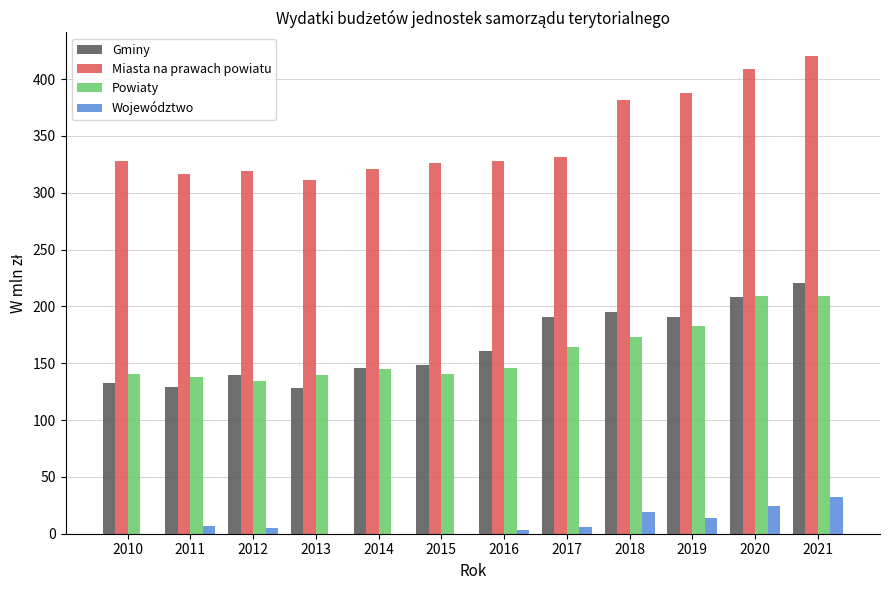

What is the highest value of the Powiaty series?

209.2